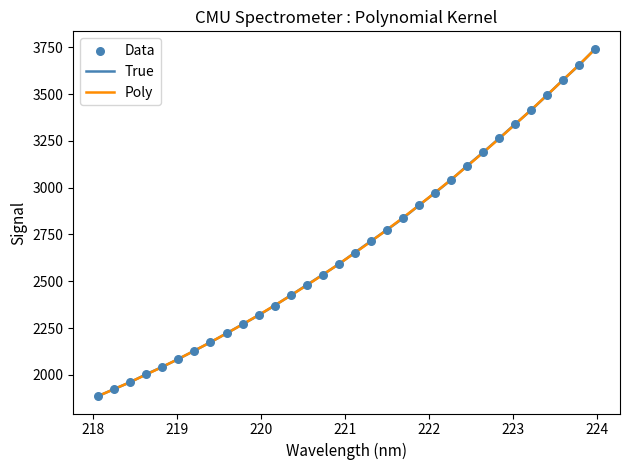

What is the lowest value of the True series?

1886.2